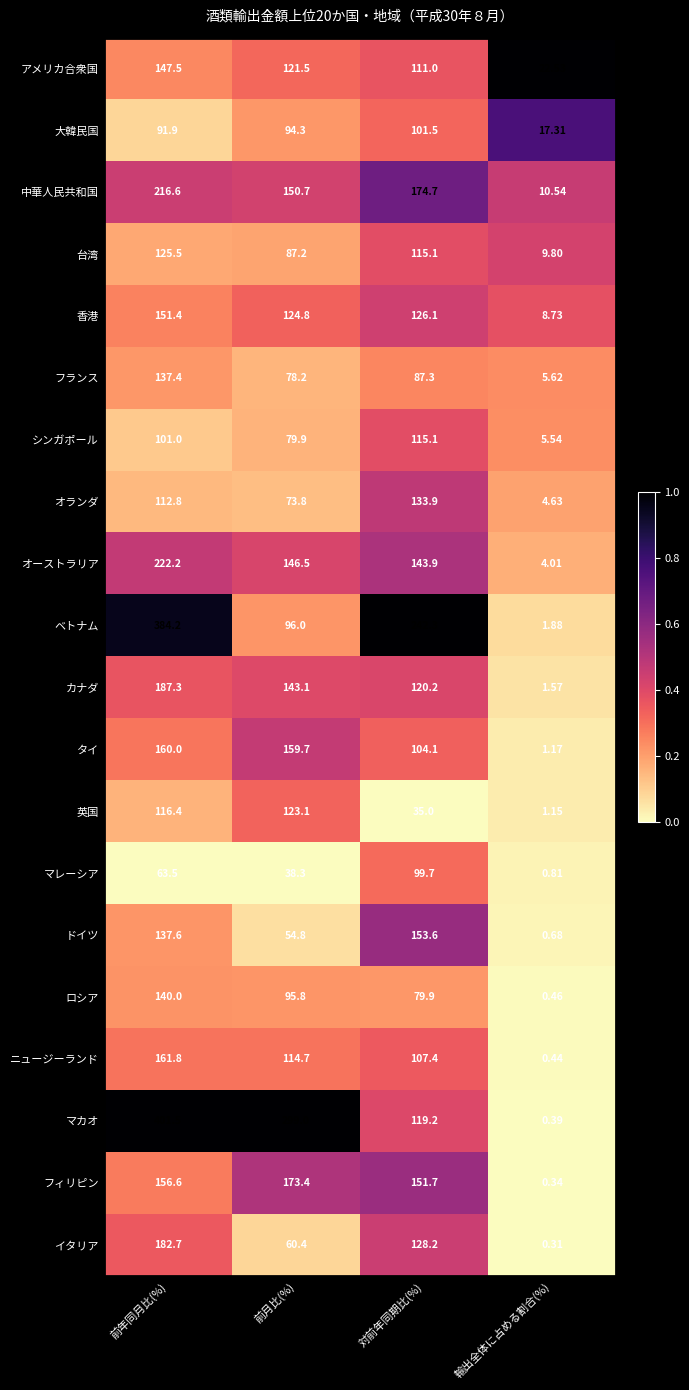

At which category is the sum across all series the highest?

前年同月比(%)